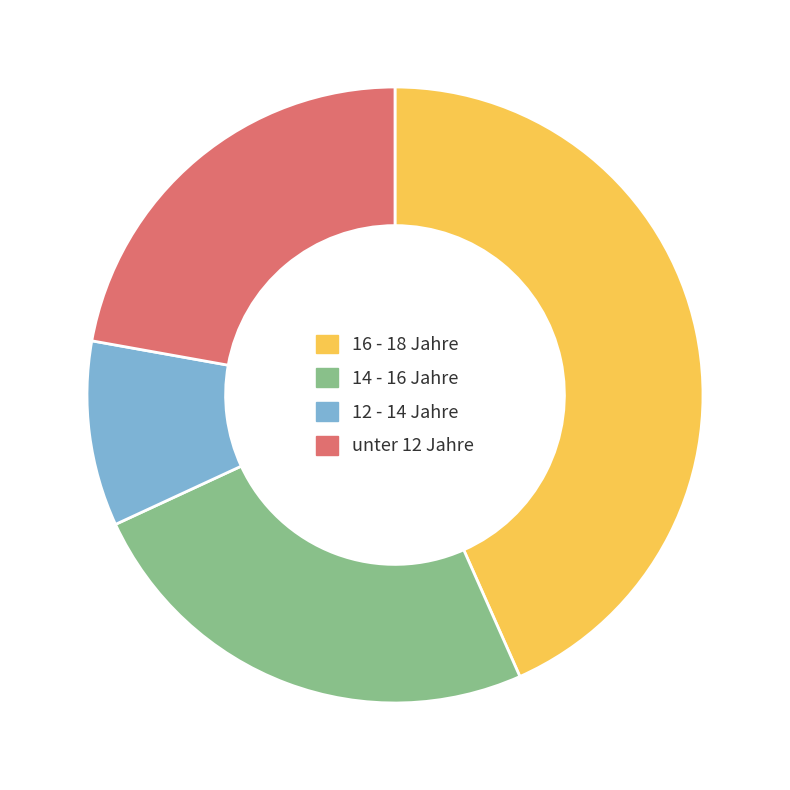

How many slices are in this pie chart?

4